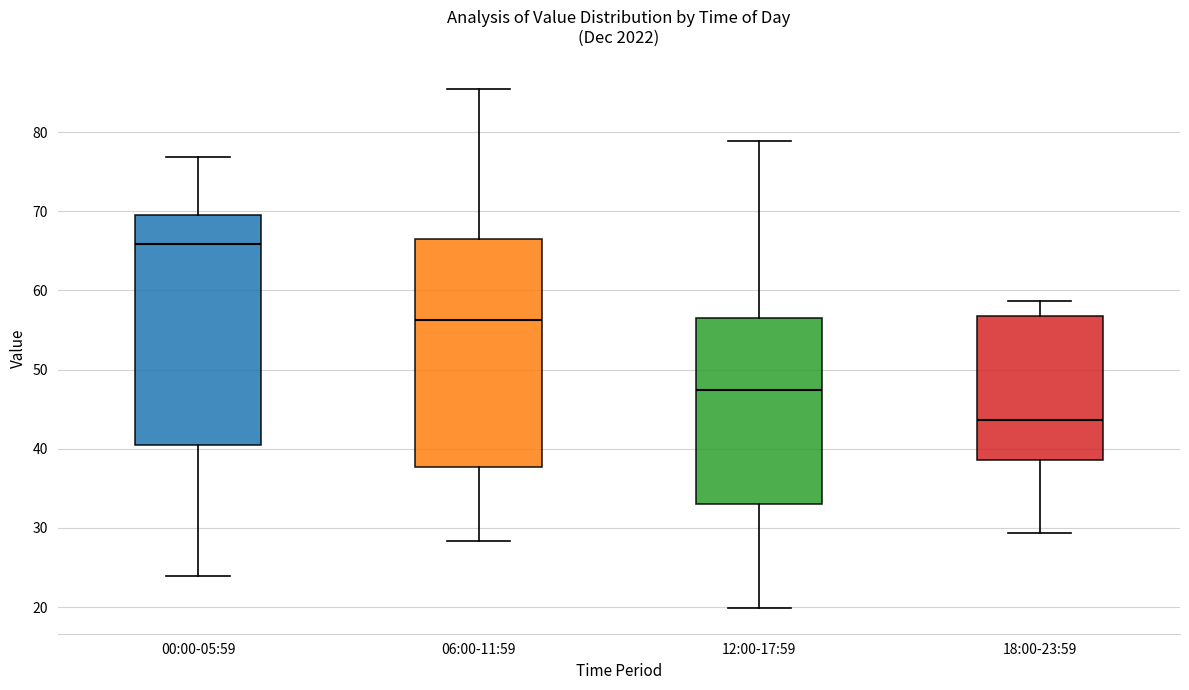

Where is the upper edge of the box for 06:00-11:59 on the y-axis? The values are not printed on the chart, so give them approximately, as read against the axis.

67